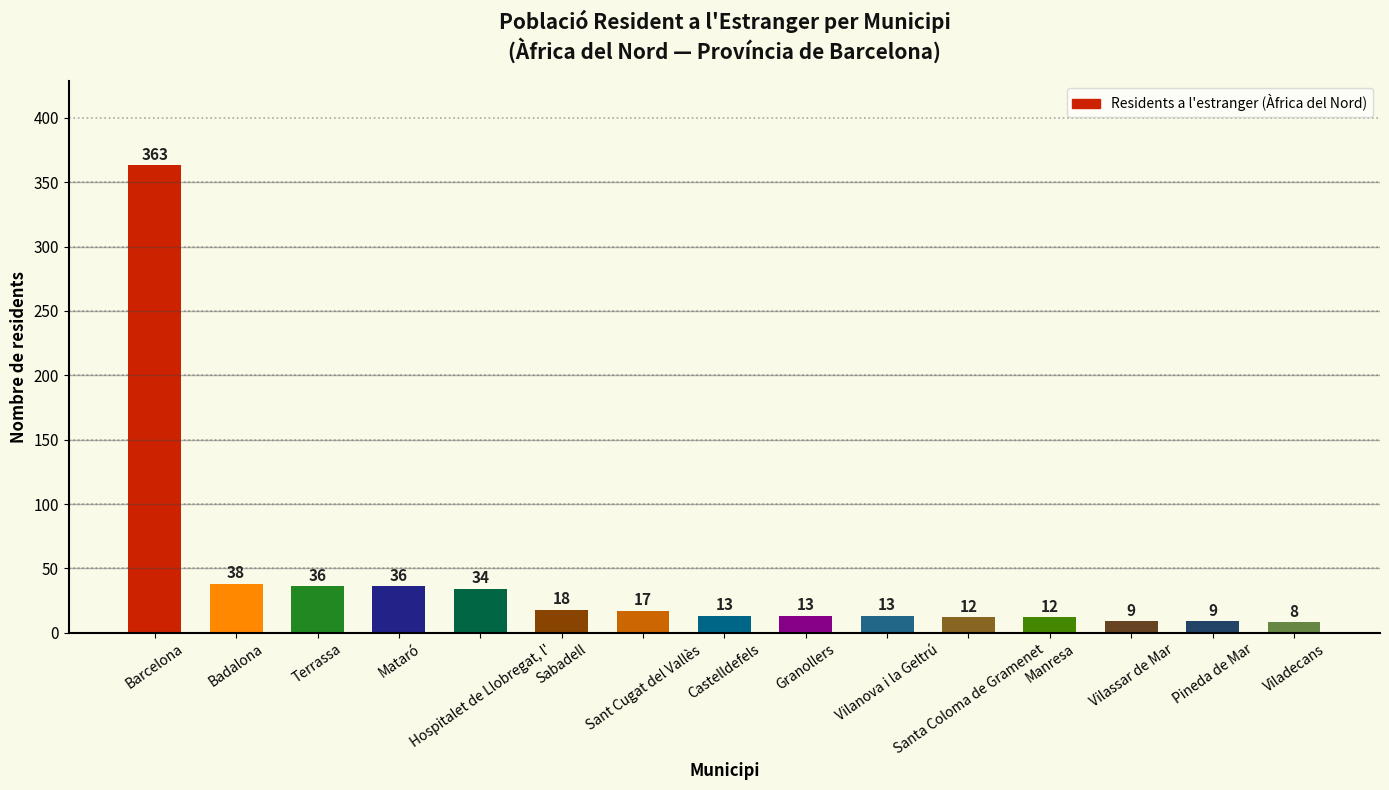

Approximately how many times larger is the value at Mataró compared to Barcelona?

0.1